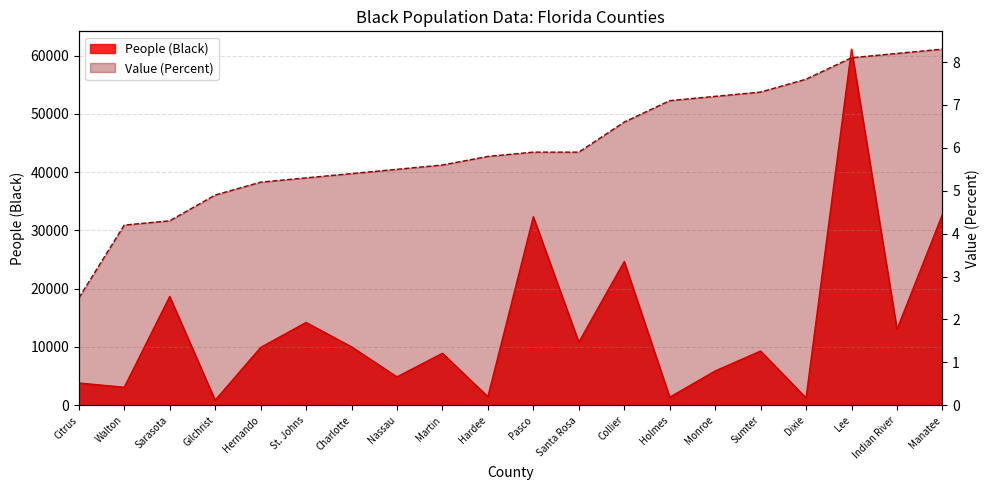

What is the difference between the People (Black) values at St. Johns and Charlotte?

4187.0